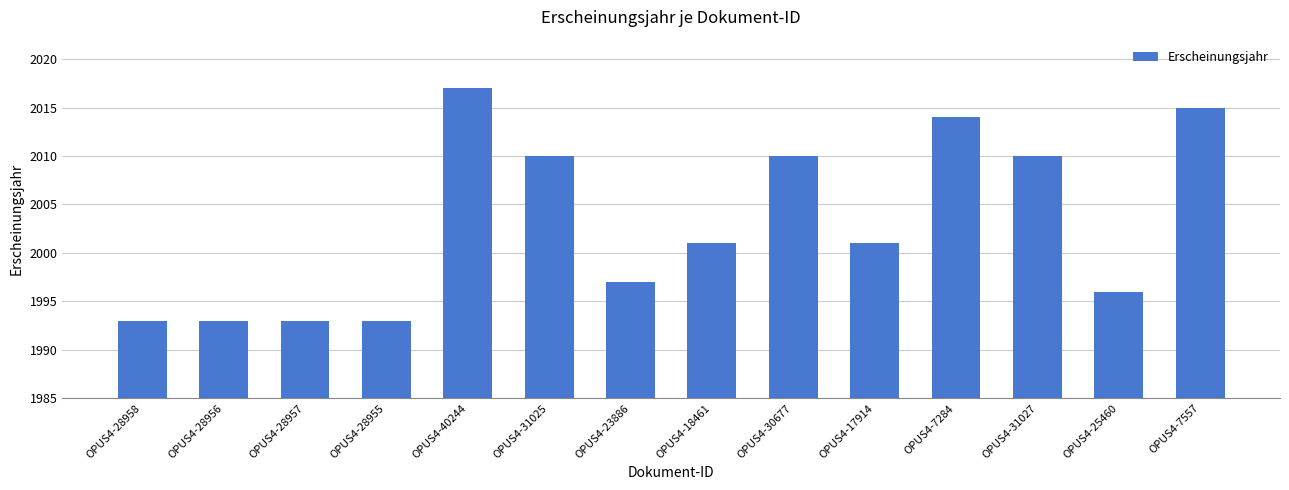

Are the bars grouped side by side (vs. stacked)?

No